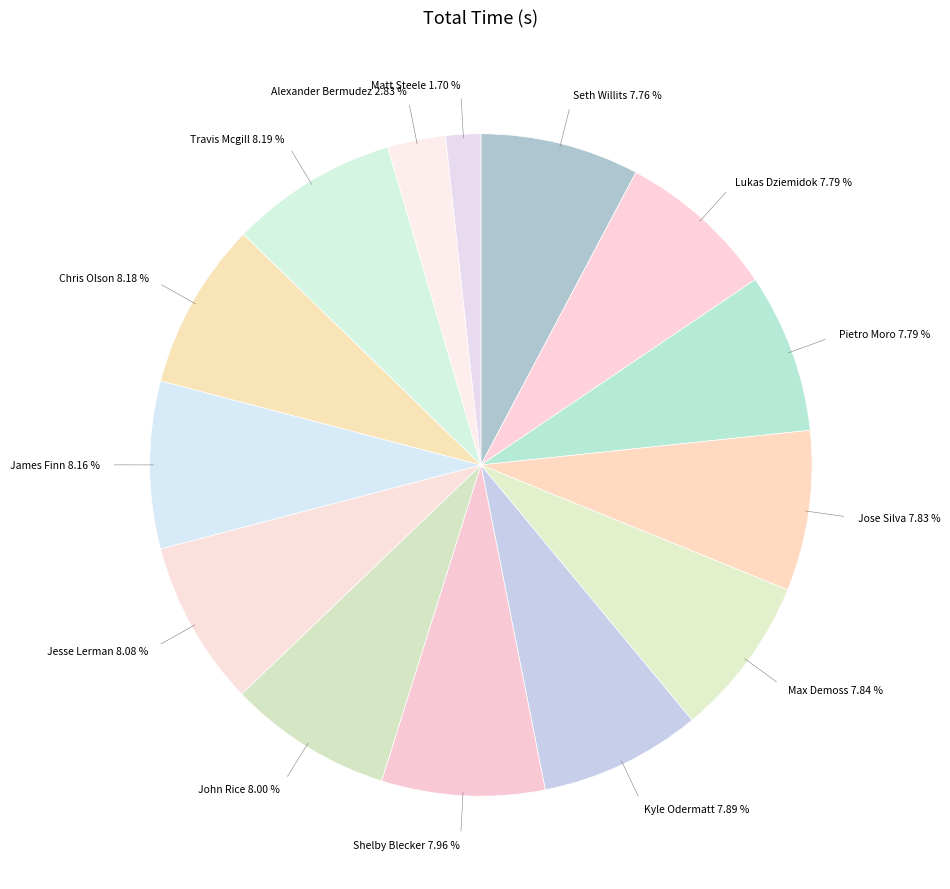

How many segments does this pie chart have?

14